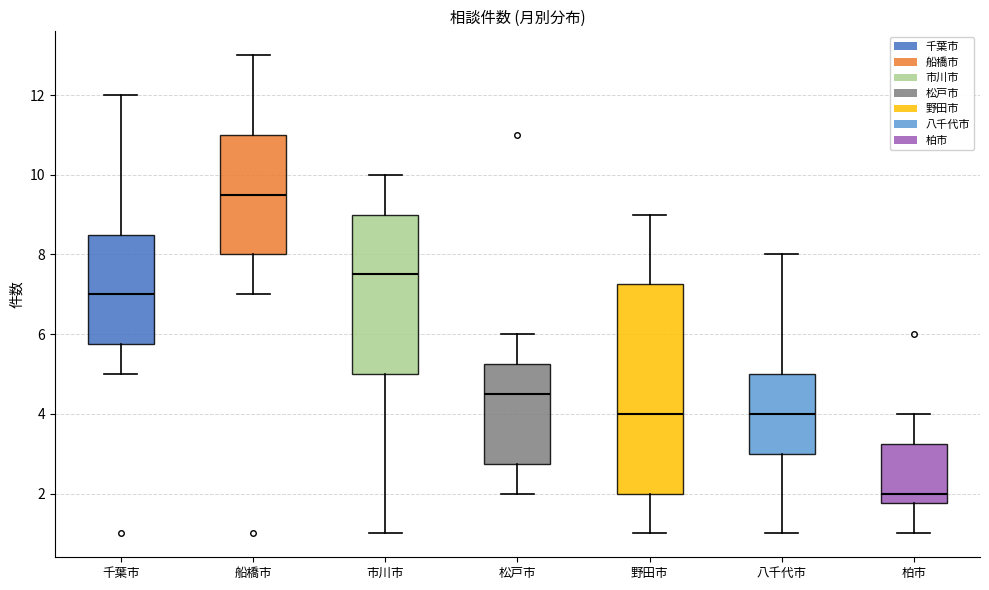

Reading left to right, transcribe this box plot: for each box, give where its median line is, the range the box spans, and where its two whiskers end, as read against the y-axis. The values are not printed on the chart, so give them approximately, as read against the axis.

千葉市: median 7.0, box 5.8 to 8.6, whiskers 5.0 to 12.0
船橋市: median 9.6, box 8.0 to 11.0, whiskers 7.0 to 13.0
市川市: median 7.6, box 5.0 to 9.0, whiskers 1.0 to 10.0
松戸市: median 4.6, box 2.8 to 5.2, whiskers 2.0 to 6.0
野田市: median 4.0, box 2.0 to 7.2, whiskers 1.0 to 9.0
八千代市: median 4.0, box 3.0 to 5.0, whiskers 1.0 to 8.0
柏市: median 2.0, box 1.8 to 3.2, whiskers 1.0 to 4.0